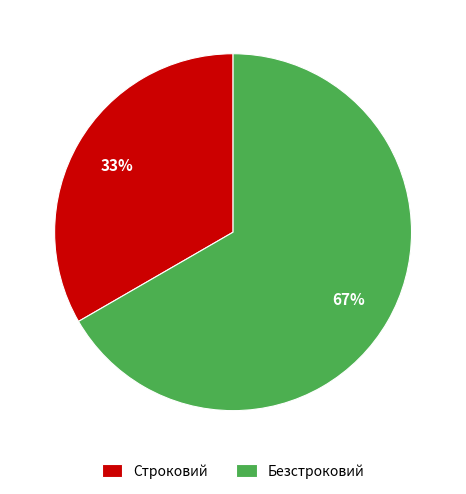

How many segments does this pie chart have?

2